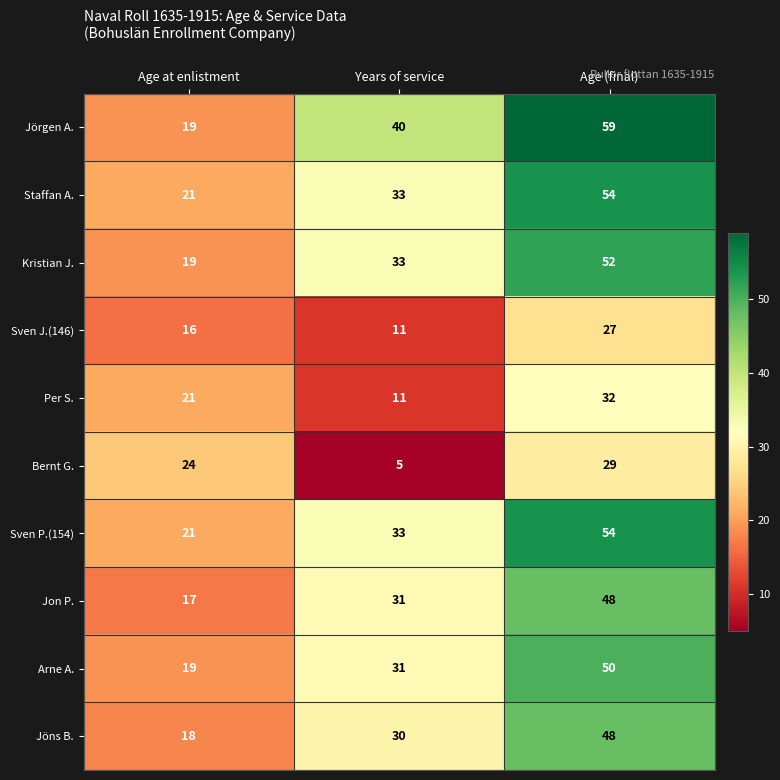

Where is Jörgen A. nearest to the value 39?

Years of service